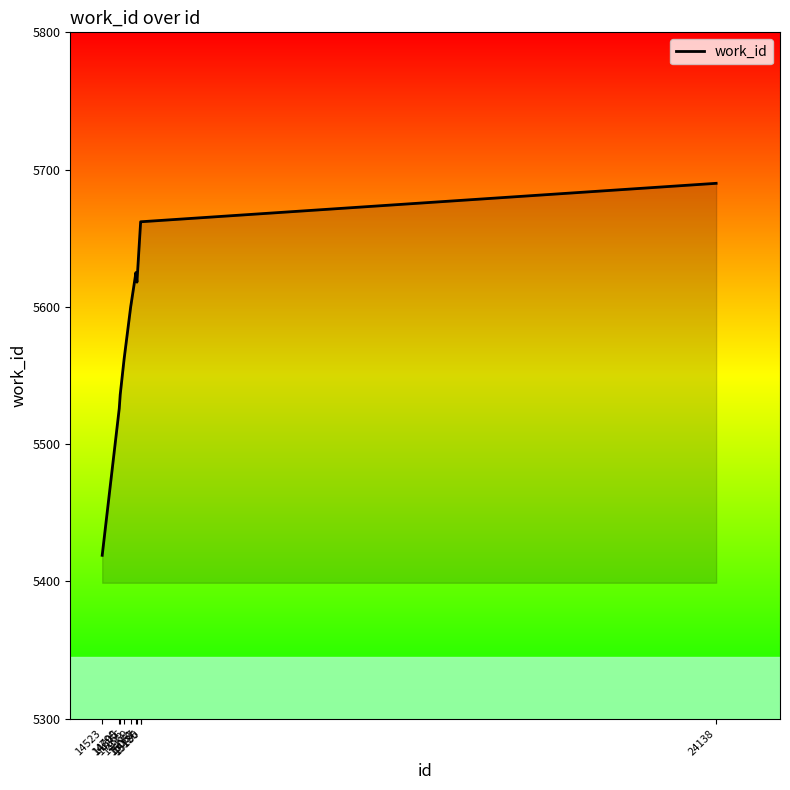

Which label corresponds to the smallest value in the chart?

14523